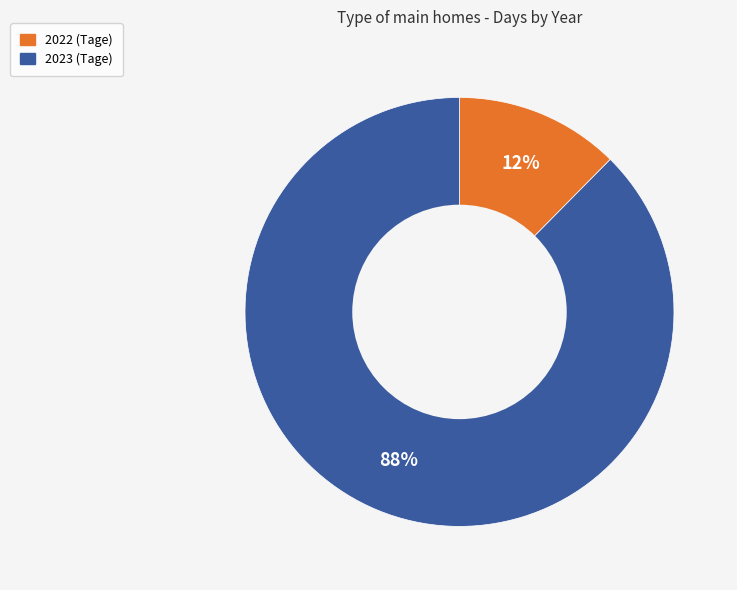

Does 2022 represent more than half of the total?

No